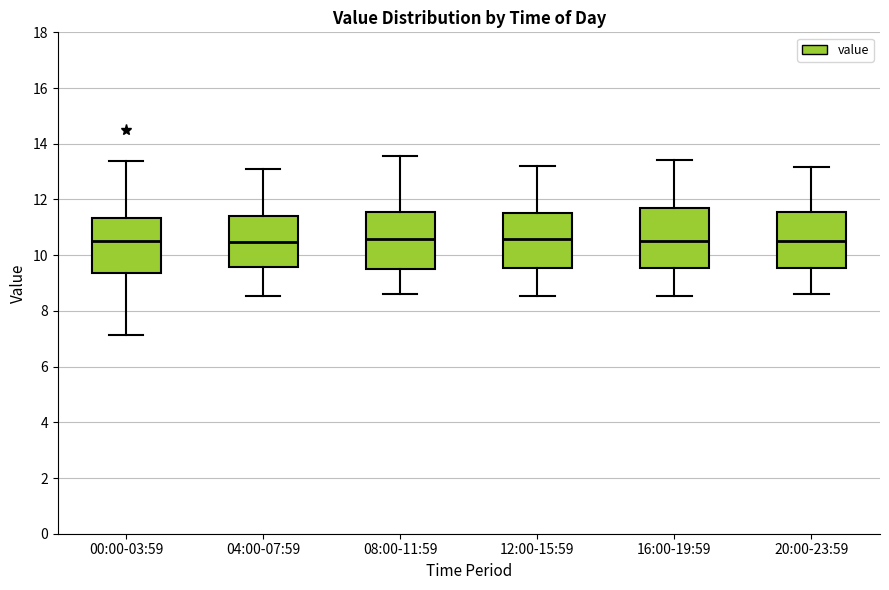

Where does the median line of the box for 04:00-07:59 sit on the y-axis? The values are not printed on the chart, so give them approximately, as read against the axis.

10.4